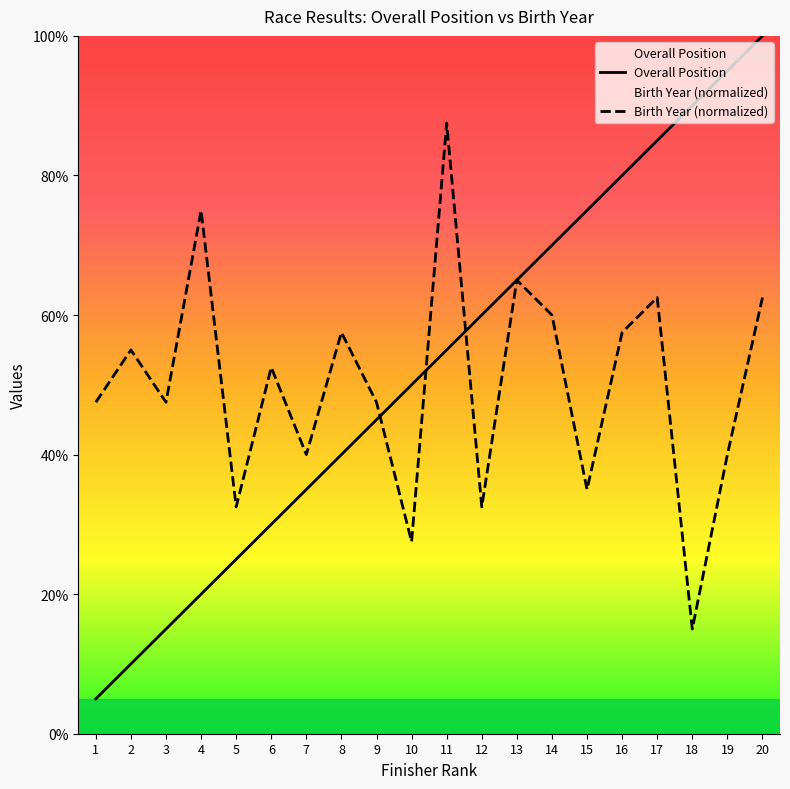

Which series has the widest spread of values?

Overall Position